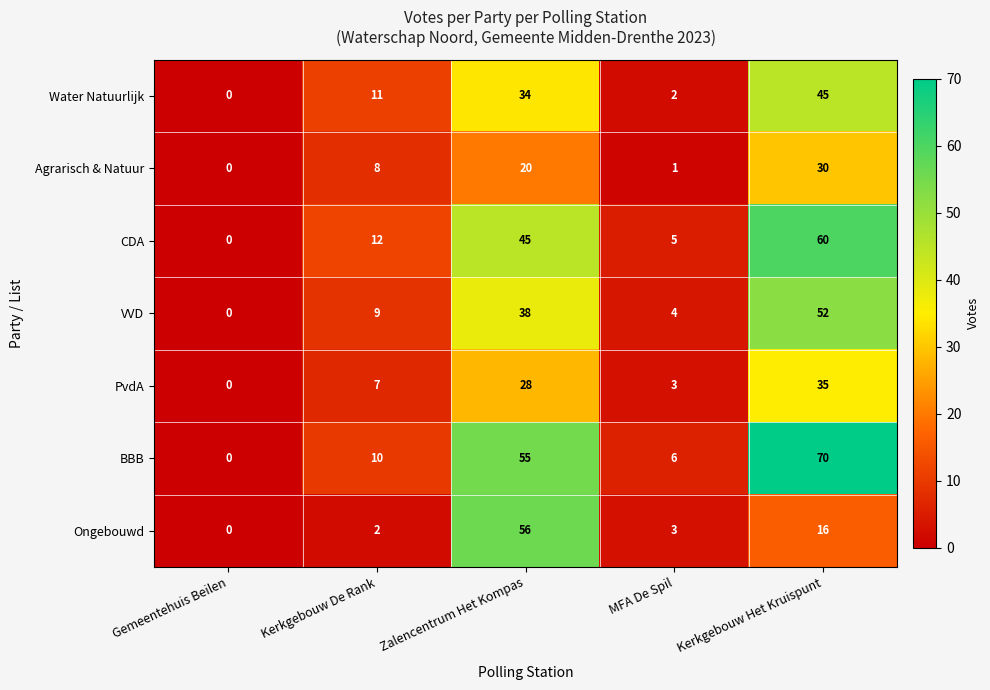

Which series has the largest range (max minus min)?

BBB